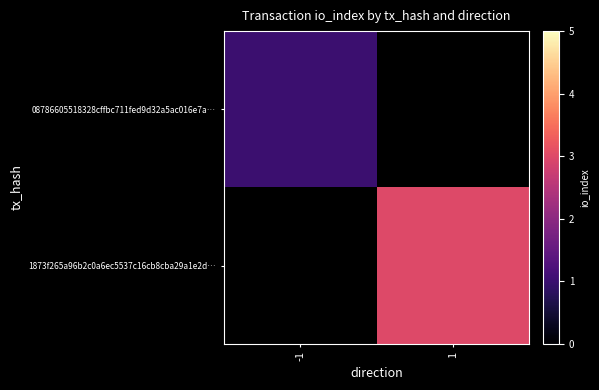

What is the maximum value shown in the chart?

3.0